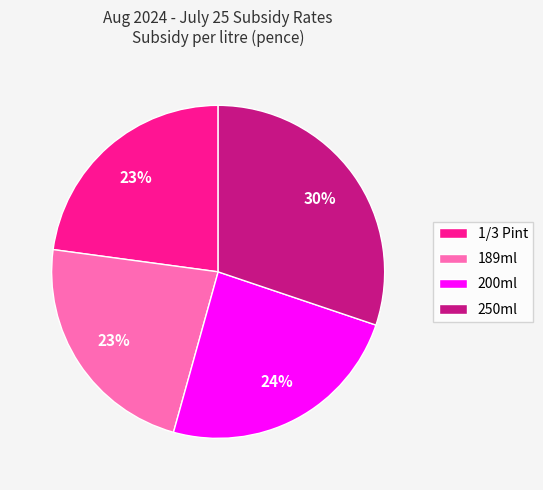

Which category has the biggest portion of the pie?

250ml